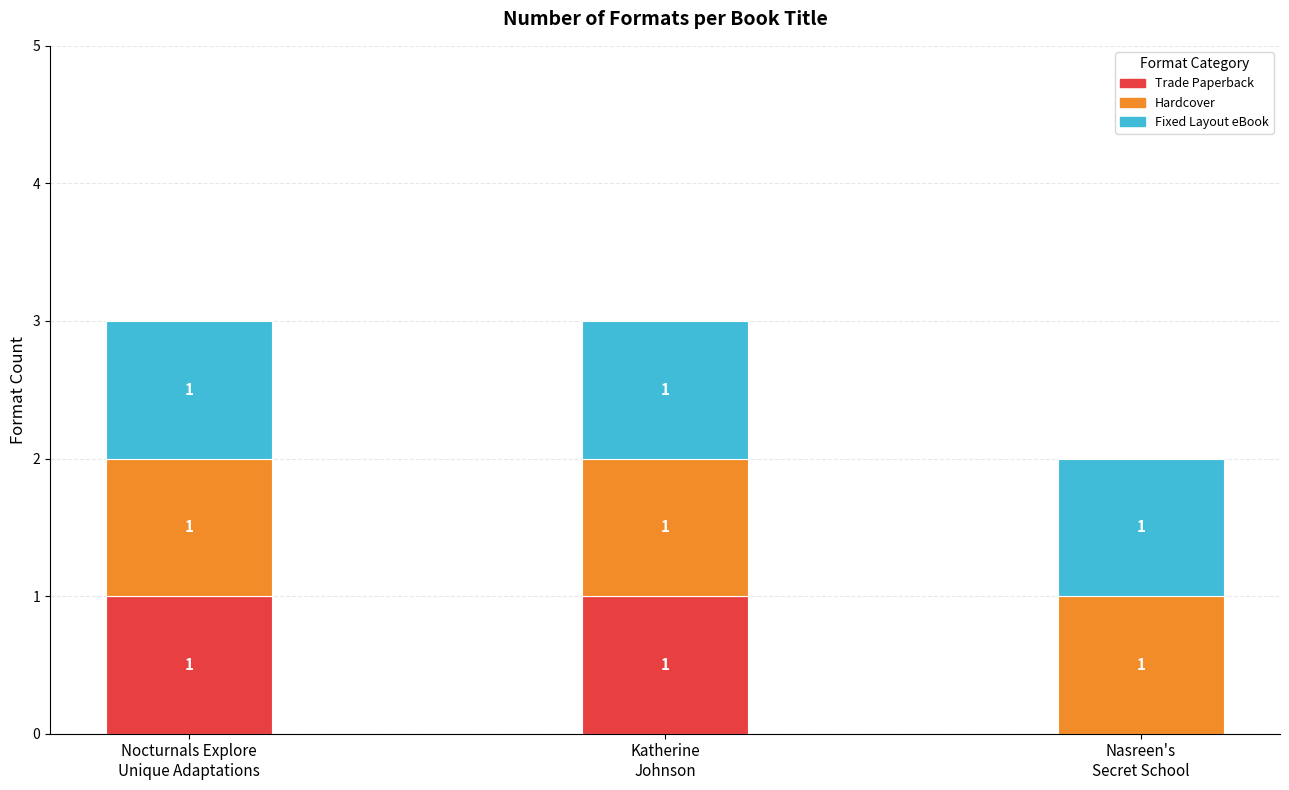

Are the bars horizontal?

No